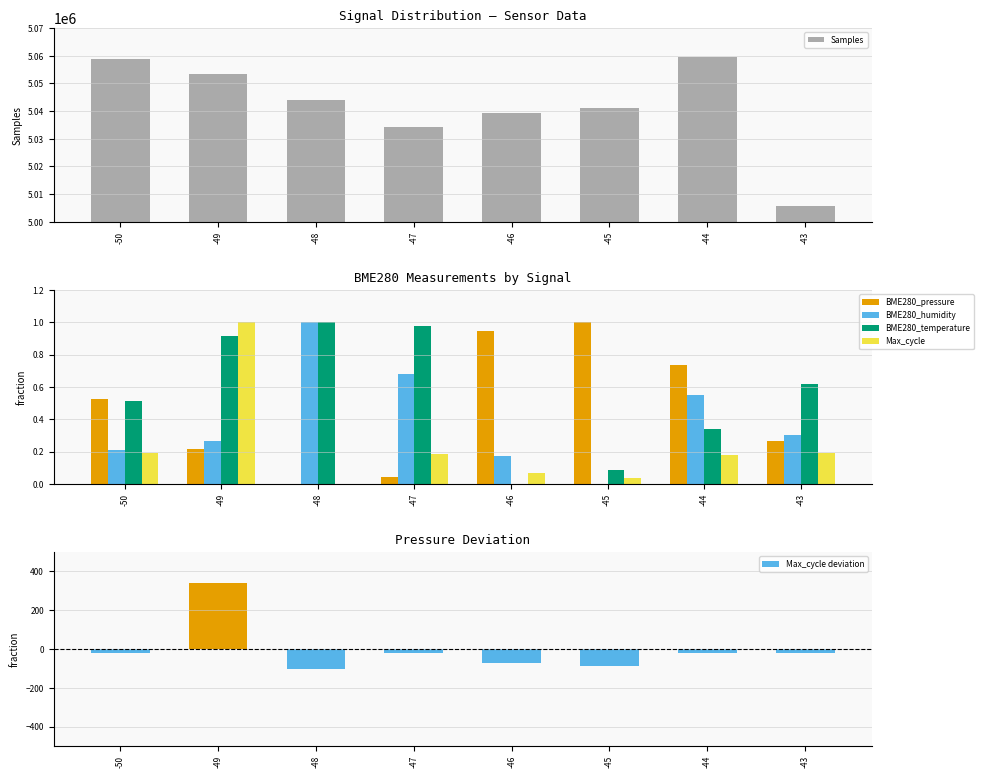

What is the total value across all series at -46?

5039355.7